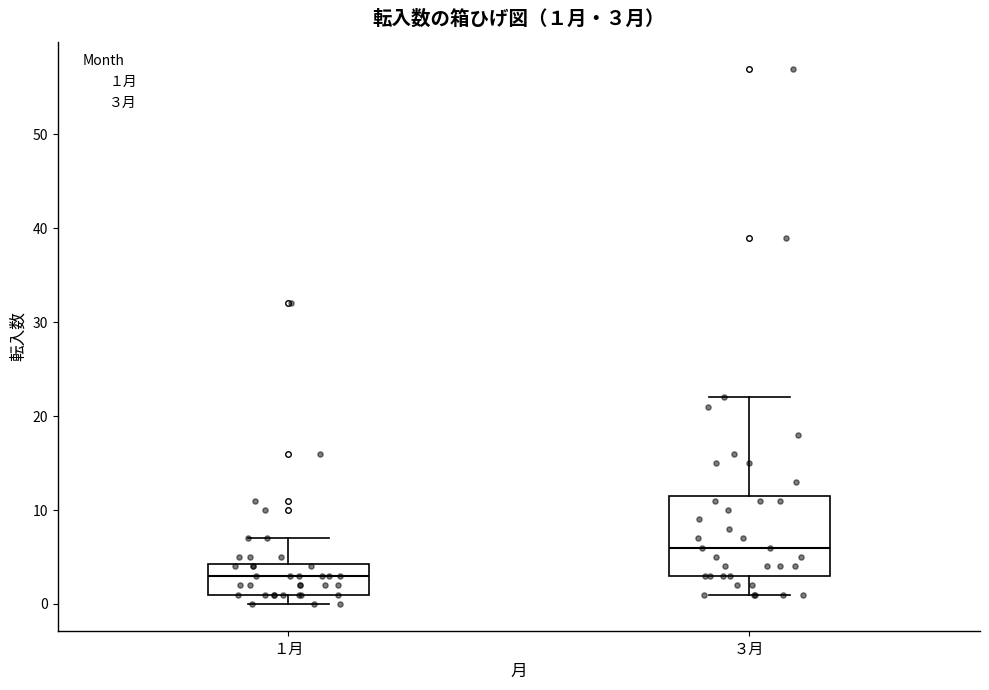

Which box's median line is the lowest?

１月